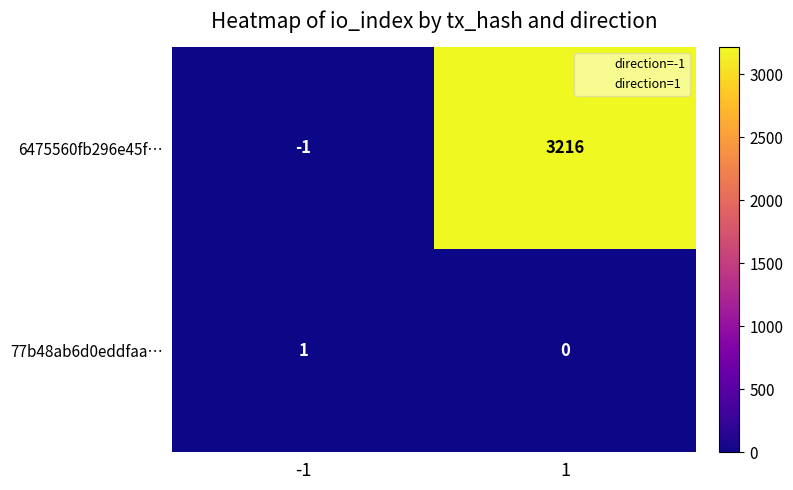

How many categories are shown in the chart?

2